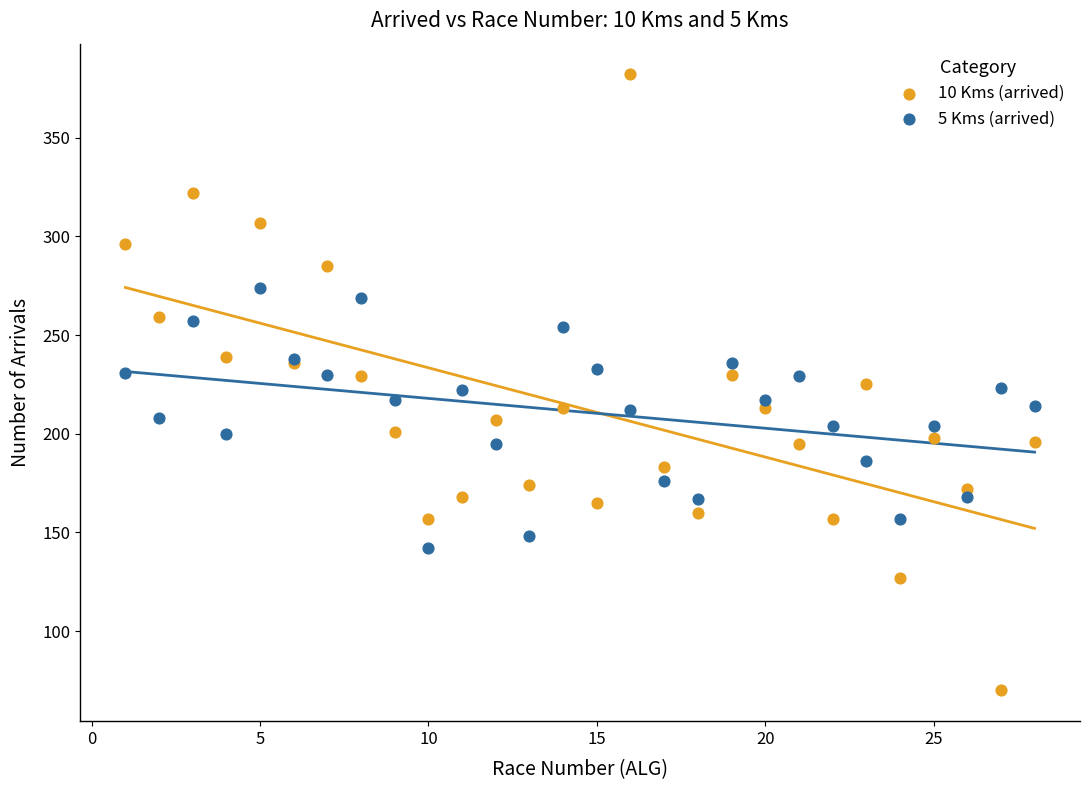

Which series reaches the minimum Y coordinate?

10 Kms (arrived)